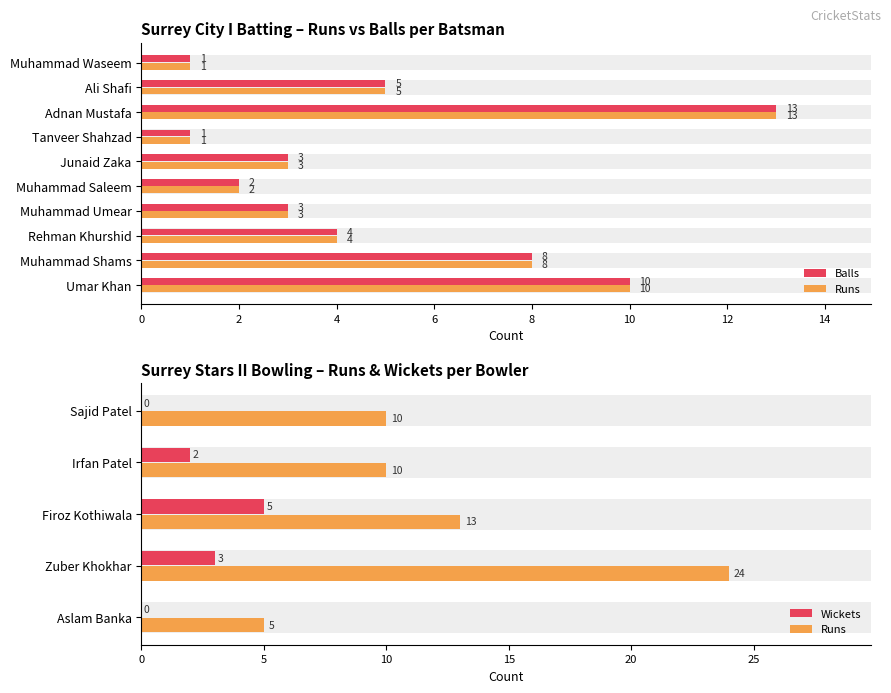

Is it true that Runs equals 1 at Ali Shafi?

False